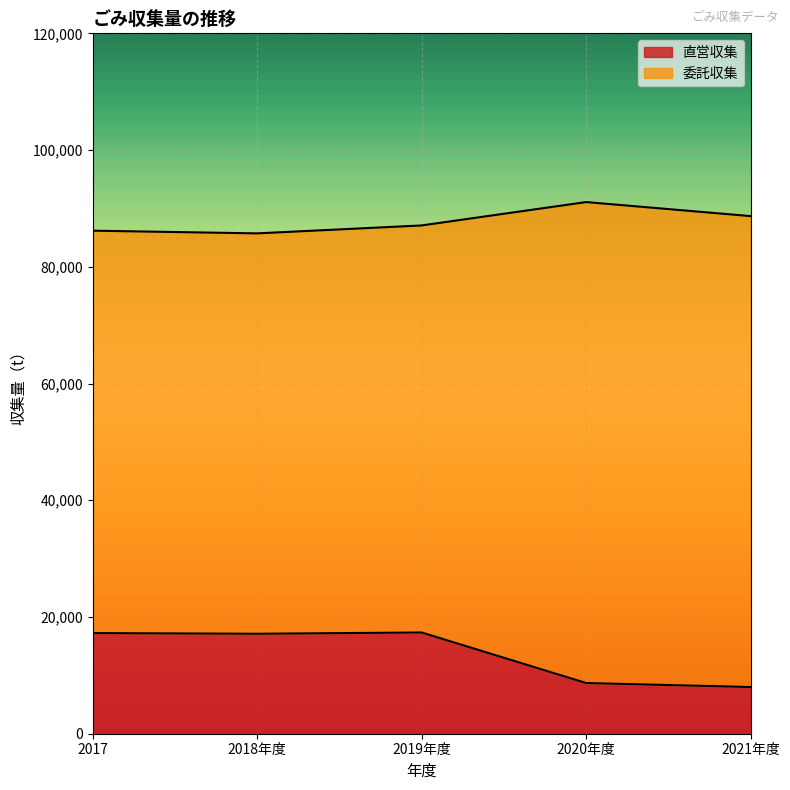

What is the label of the 4th point from the left?

2020年度